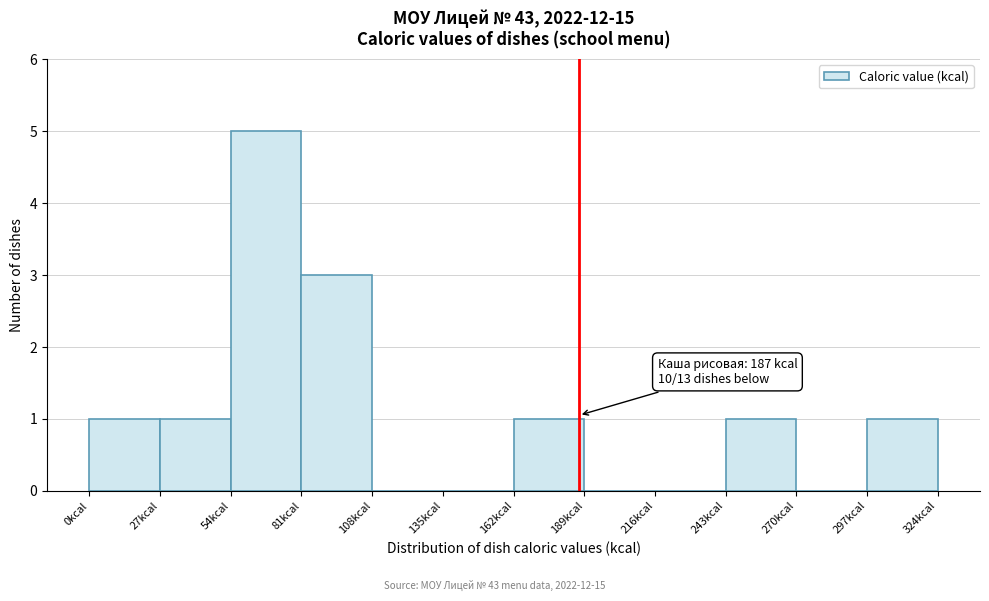

Over which range of the x-axis is the bar tallest?

54 to 81